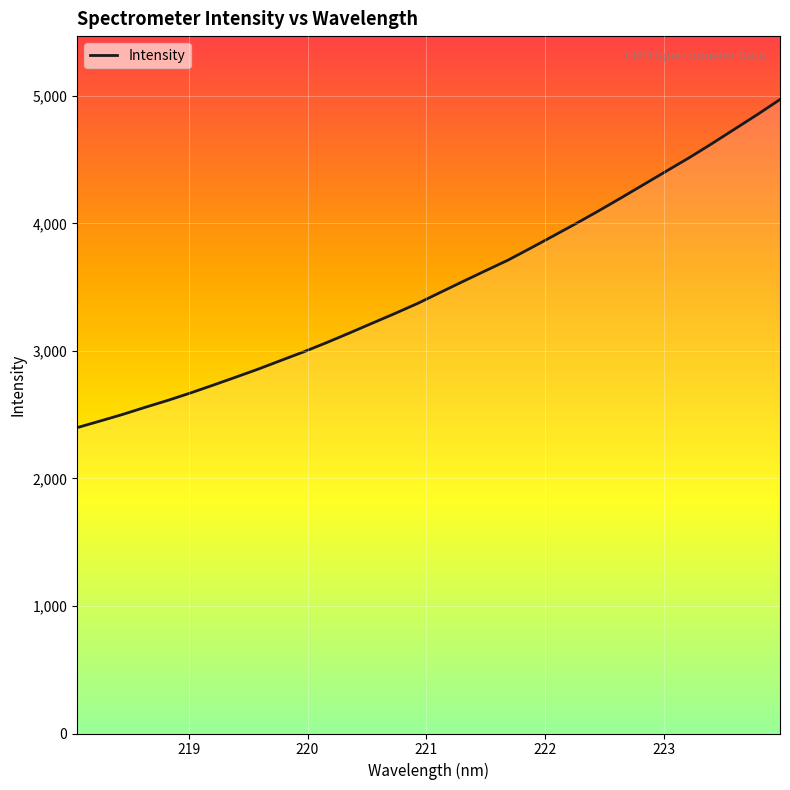

What is the smallest value displayed?

2399.0